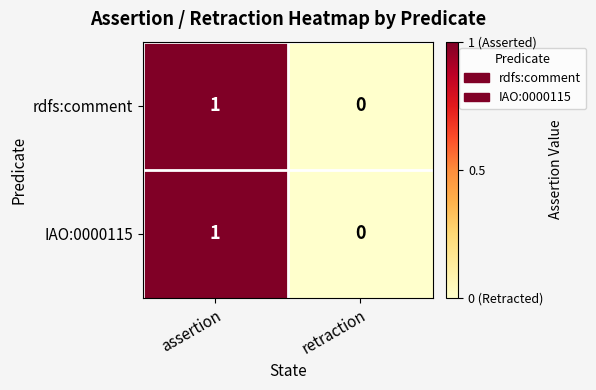

Rank the categories by rdfs:comment value from lowest to highest.

retraction, assertion